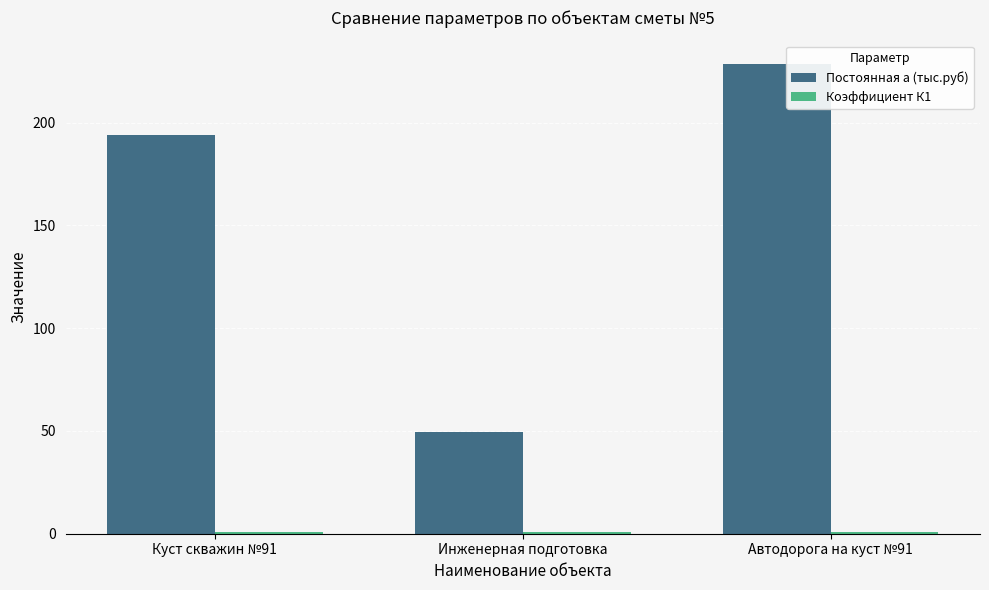

Which series has the widest spread of values?

Постоянная а (тыс.руб)